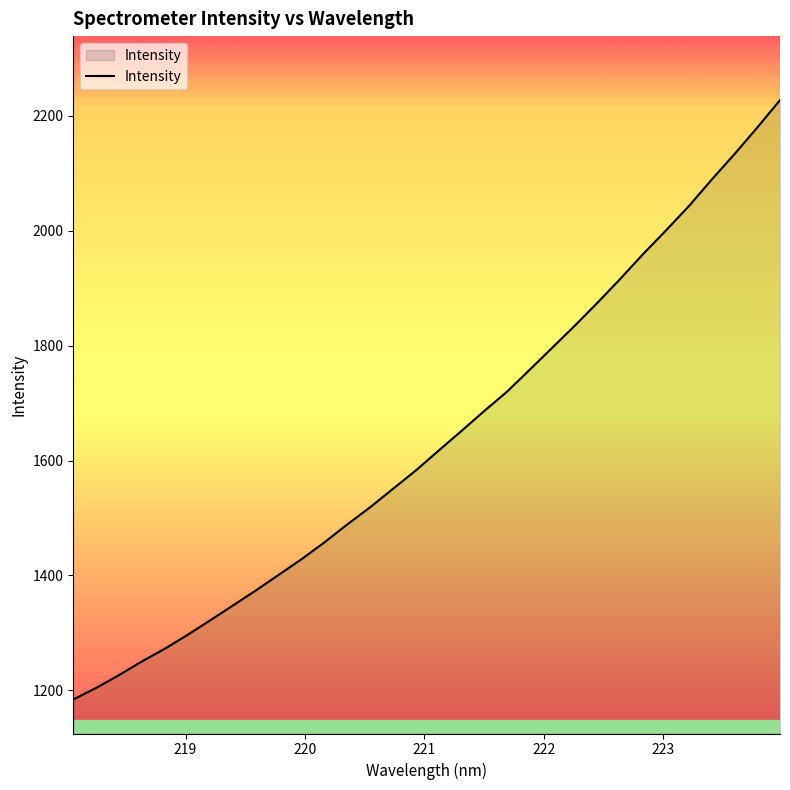

What is the maximum value shown in the chart?

2227.0